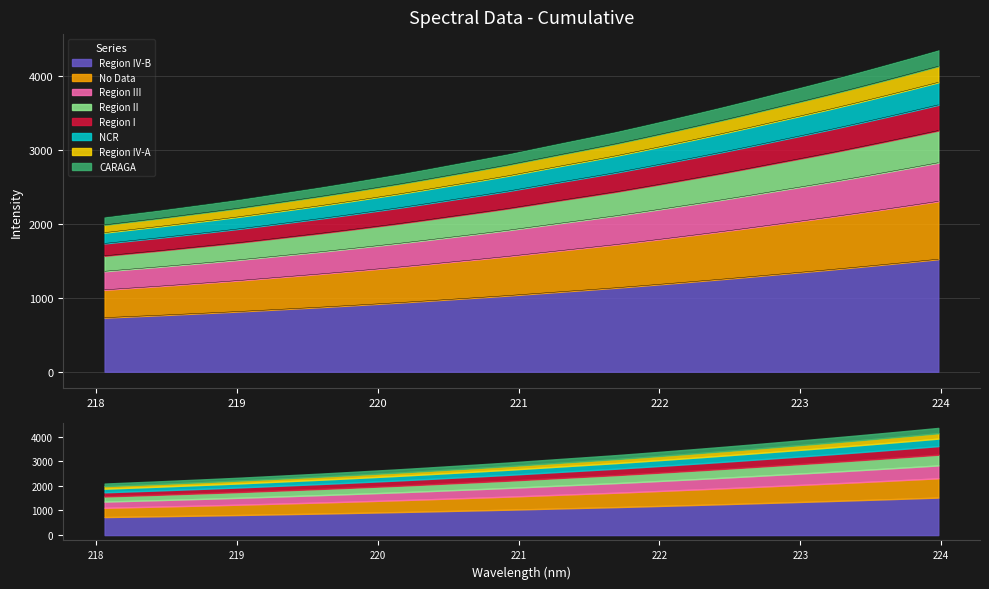

Between 218.0596 and 222.4538, which is larger?

222.4538